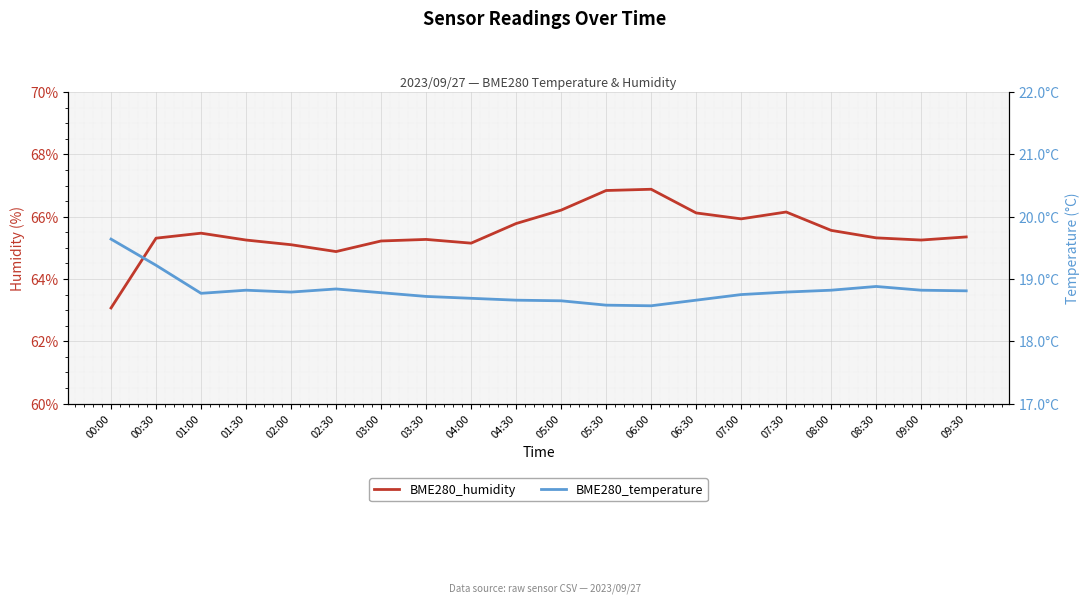

What is the sum of all BME280_temperature values?

376.3